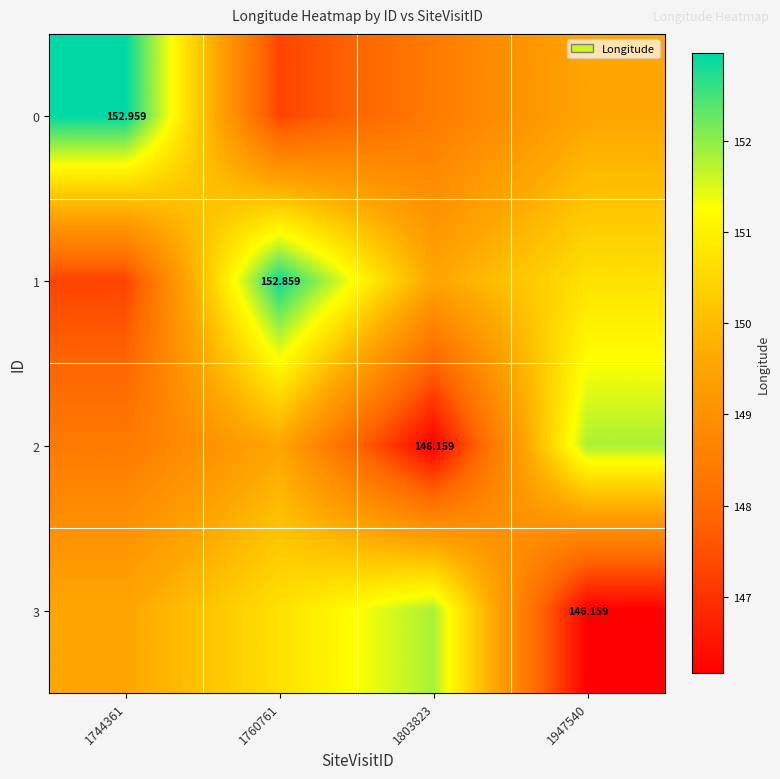

Is the value of 0 at 1744361 greater than the value of 2 at 1803823?

Yes